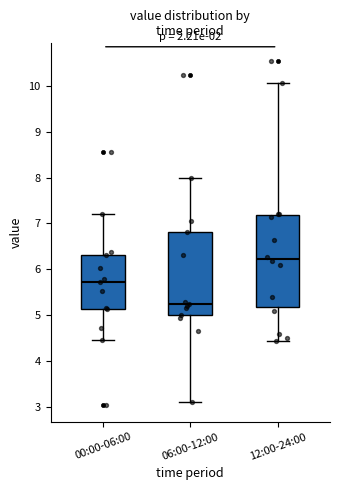

Comparing the boxes themselves (not the whiskers), which one is the tallest?

12:00-24:00